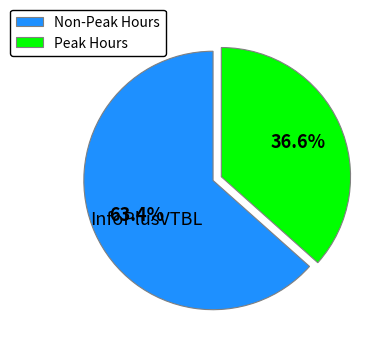

Do Non-Peak Hours and Peak Hours together represent more than half of the pie?

Yes